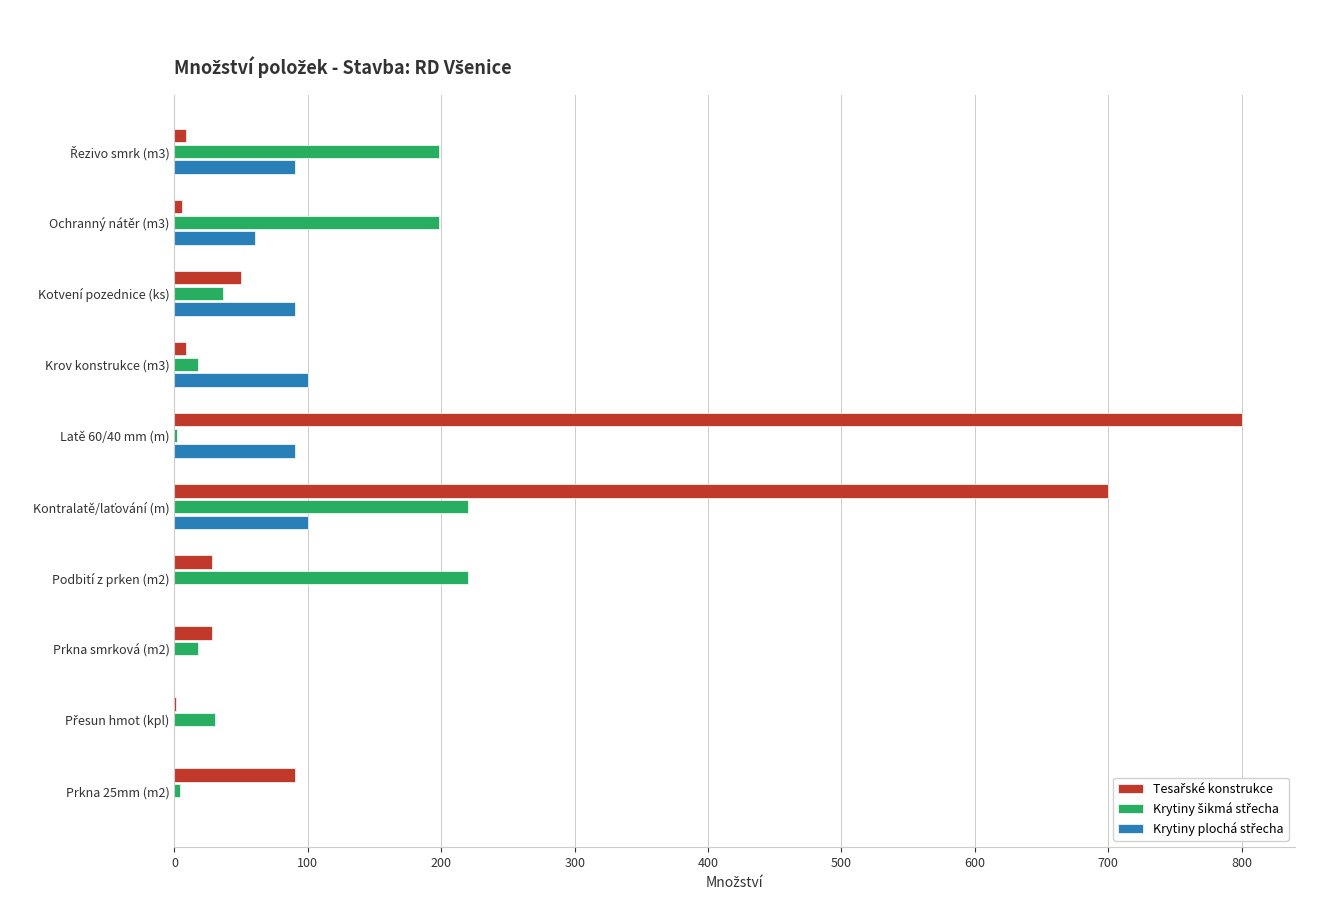

What is the total value across all series at Podbití z prken (m2)?

248.0